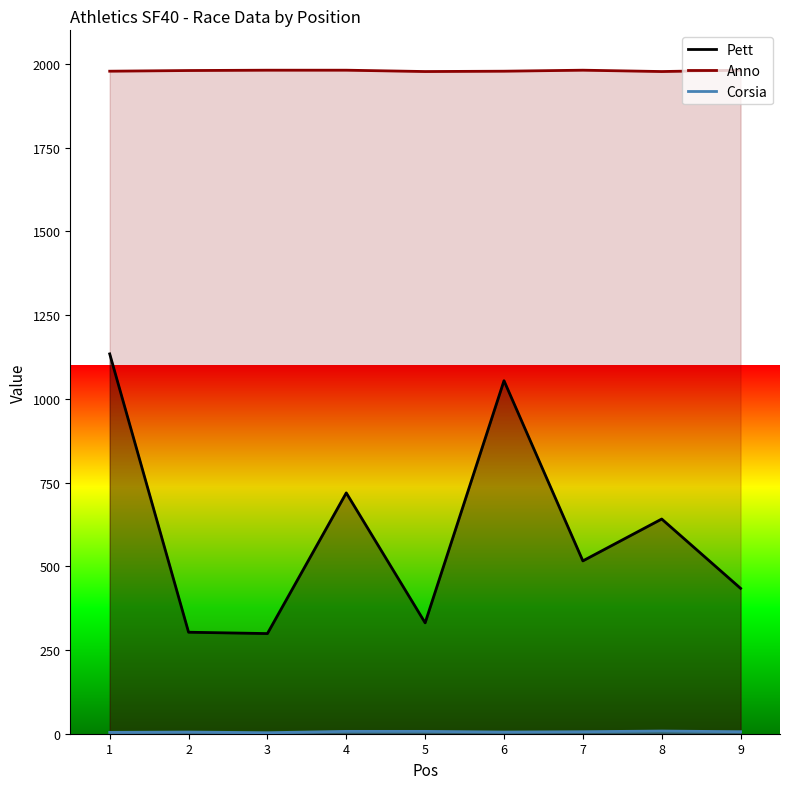

Which category has the highest value across all series?

3